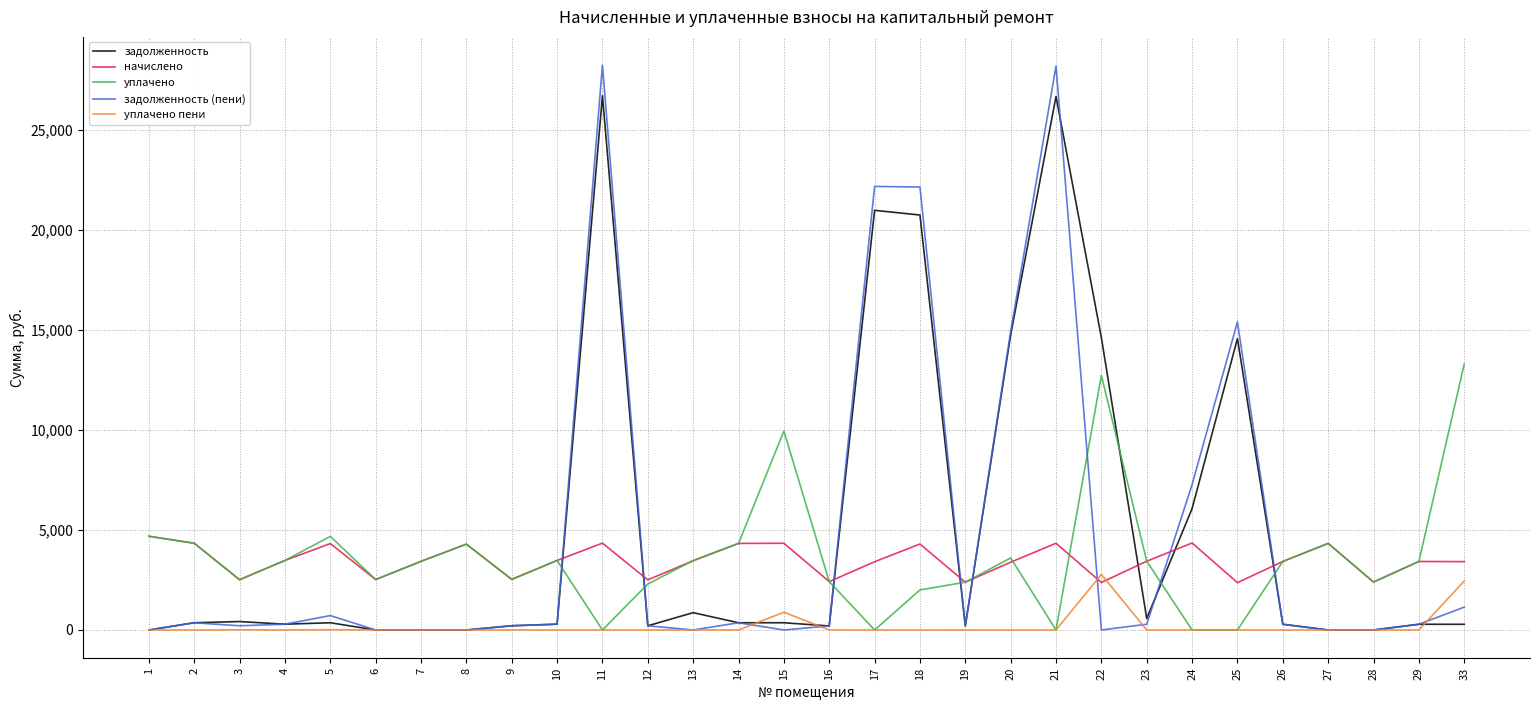

True or false: уплачено пени and начислено intersect in this chart.

True